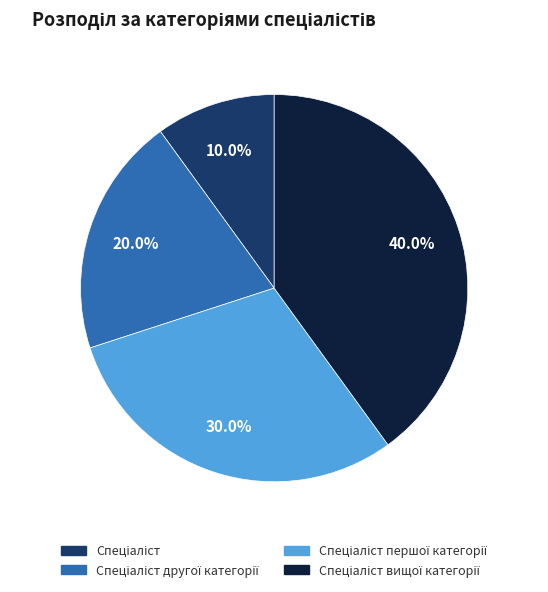

Is there any slice that represents more than half of the pie?

No